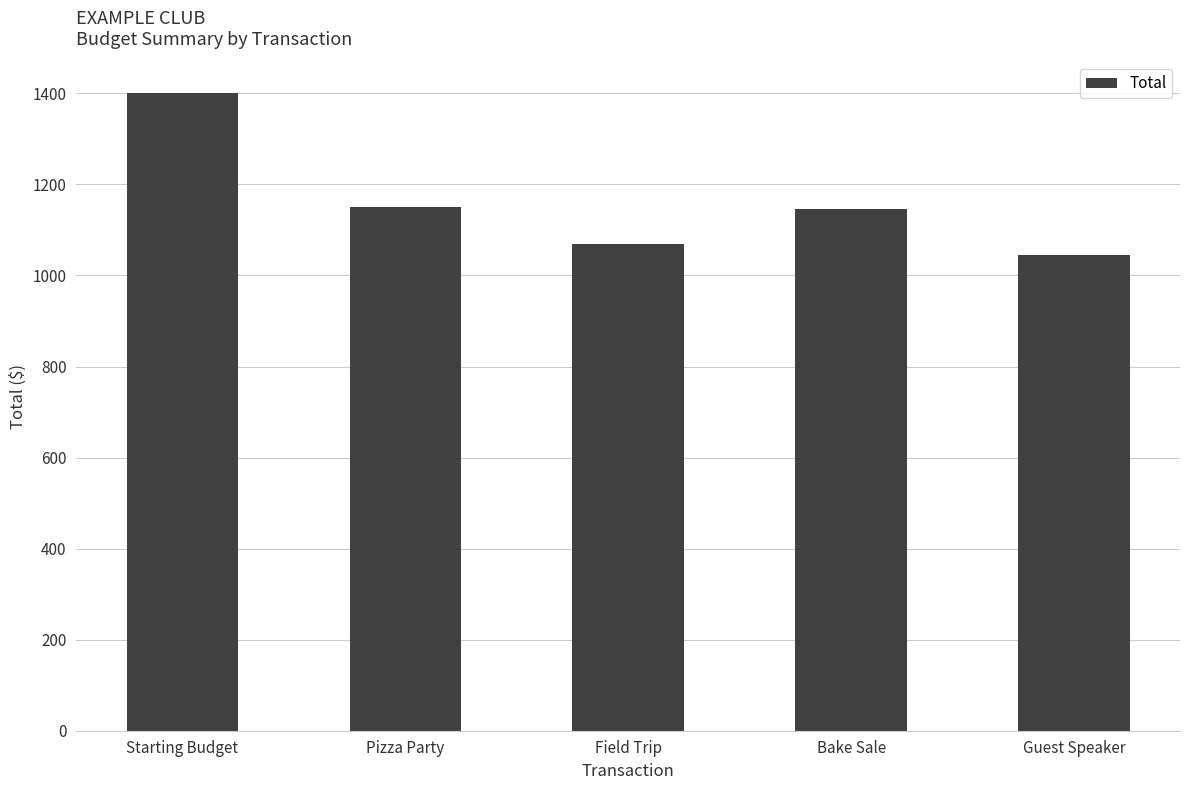

How many data points are less than 1145?

2